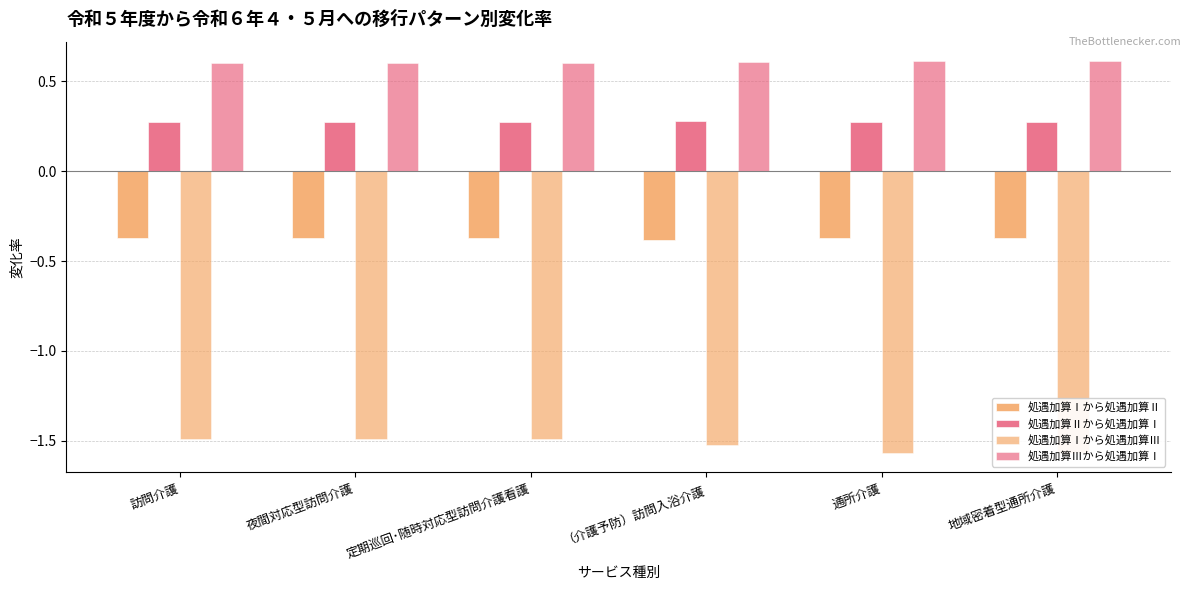

How many data points does each series have?

6